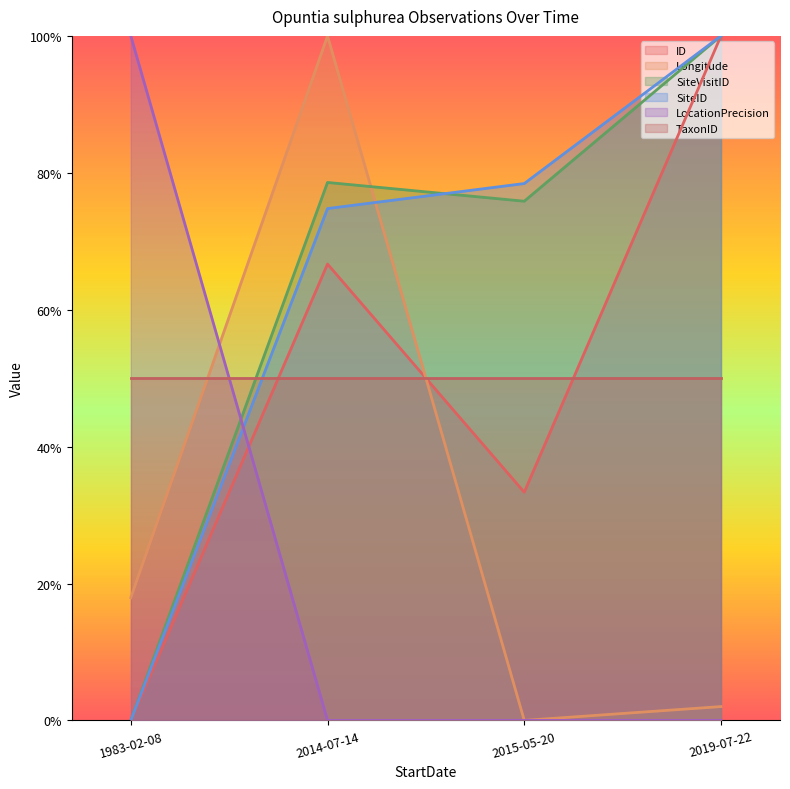

What is the maximum value shown in the chart?

1.0